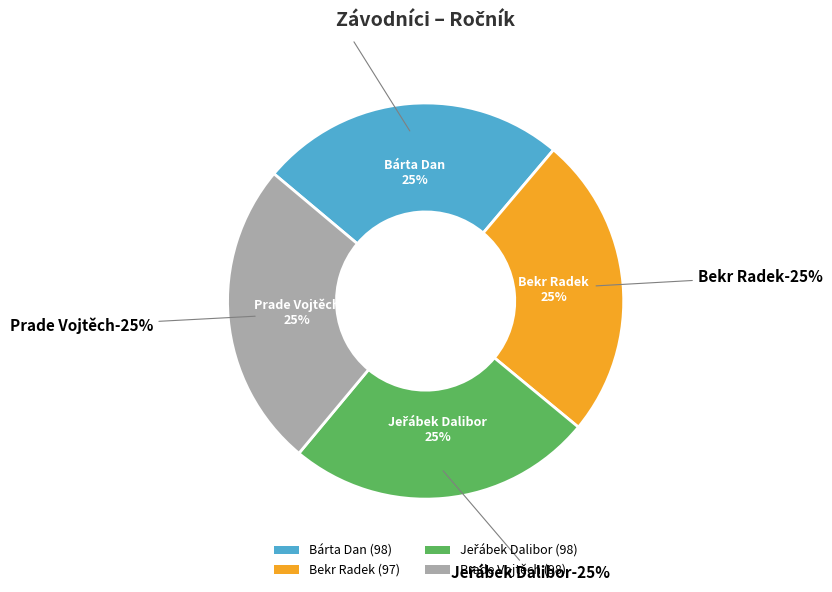

Is there a majority slice in this chart?

No